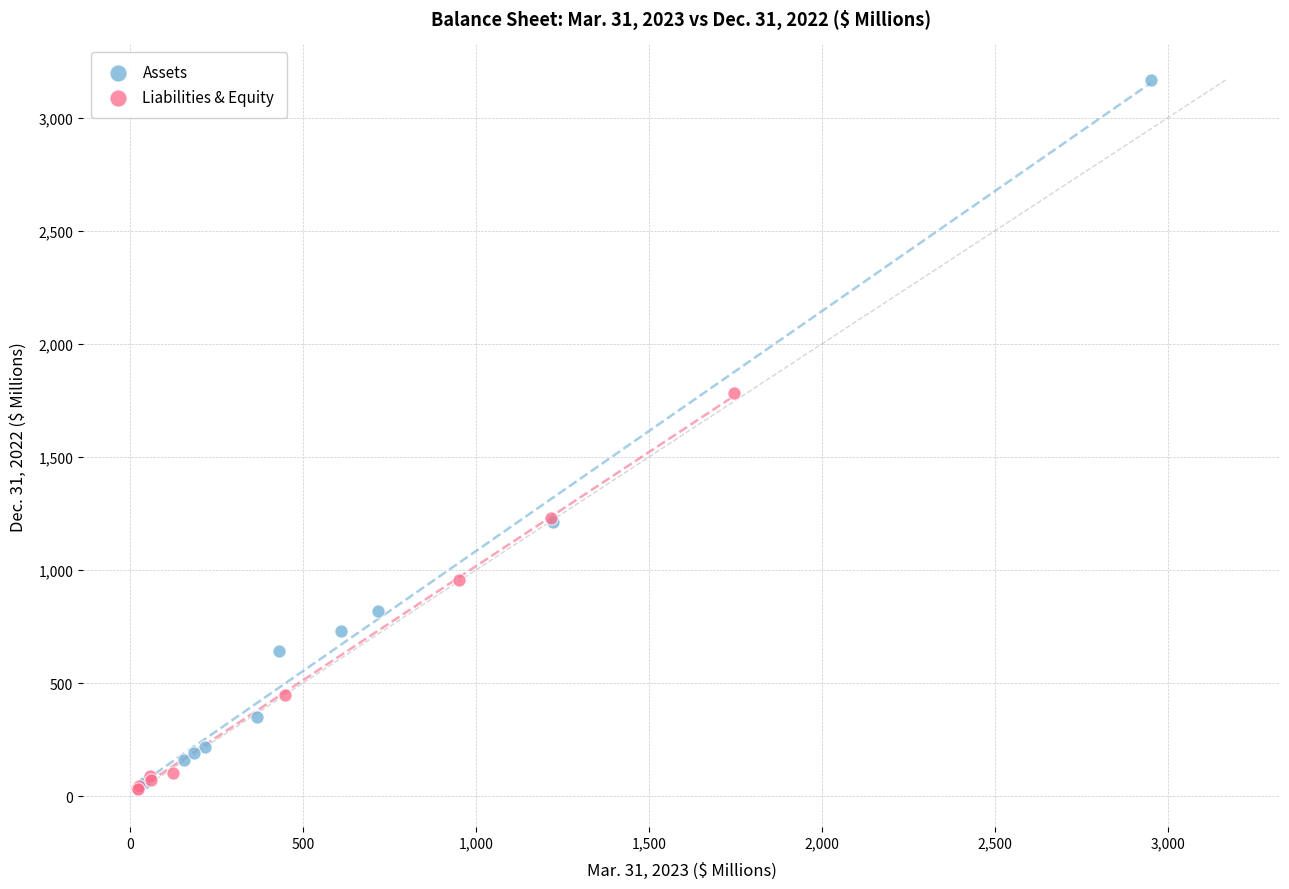

Which series contains the highest Y value?

Assets